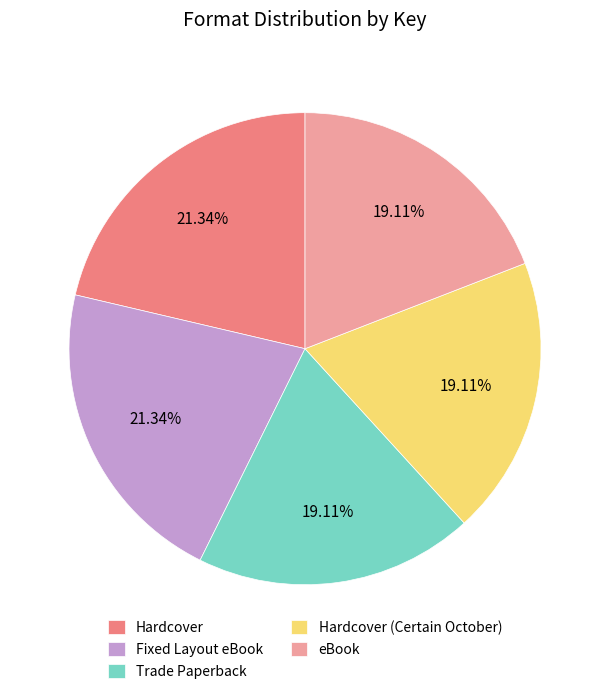

To the nearest percent, what percentage of the pie is Hardcover (Certain October)?

19%